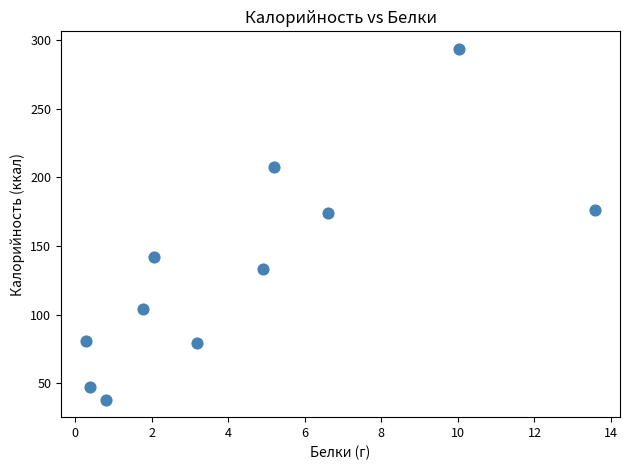

What is the average X value?

4.4